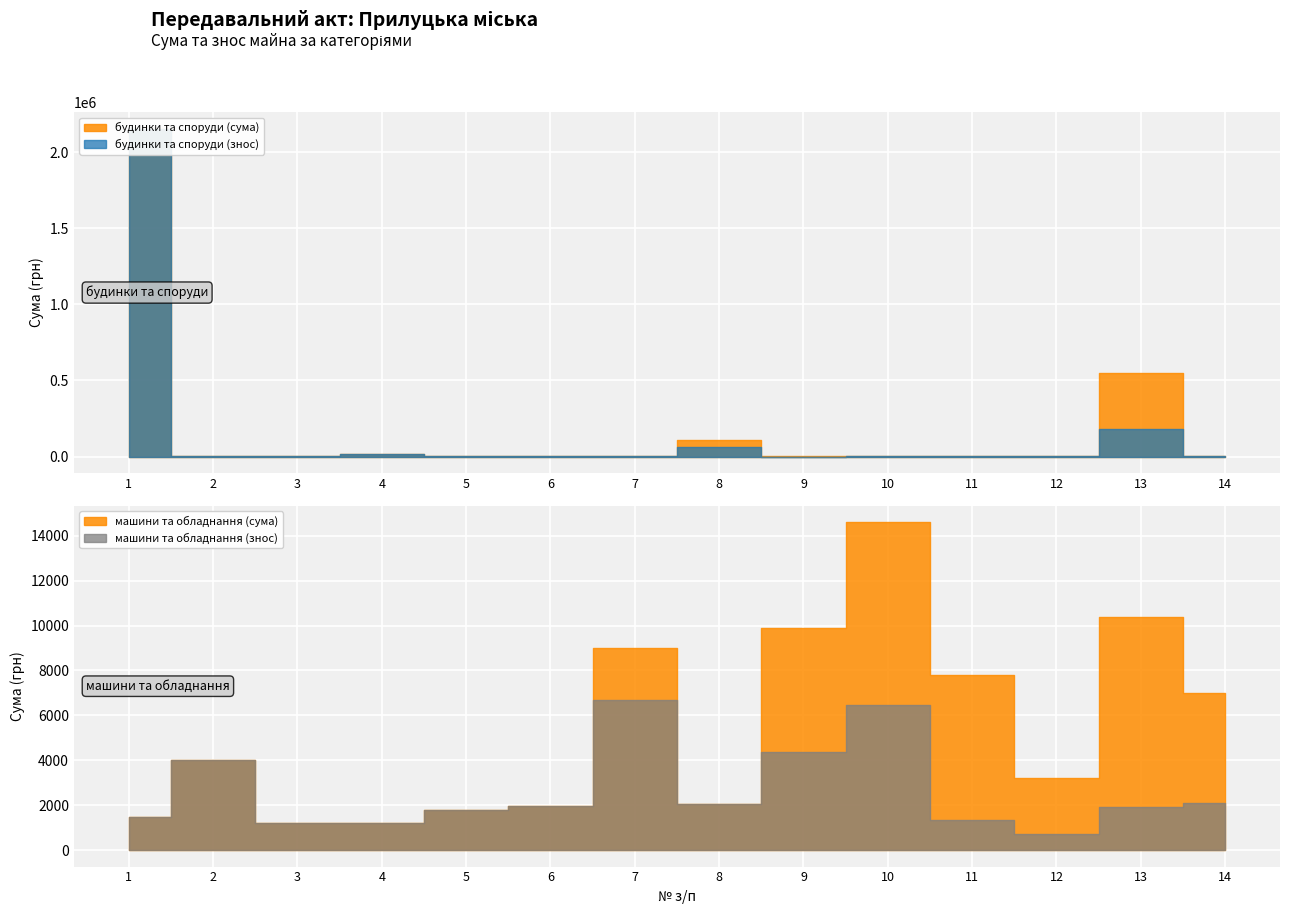

How many data points in будинки та споруди (знос) are less than 940?

7